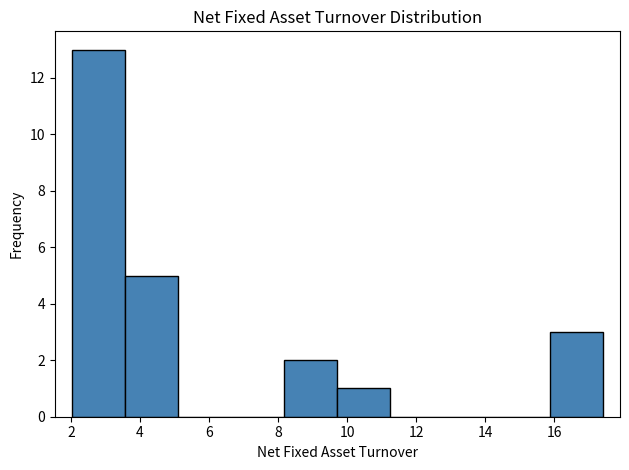

What is the height of the bar covering 8.2 to 9.8 on the x-axis? Neither the bar edges nor the heights are printed on the chart, so give them approximately, as read against the axes.

2